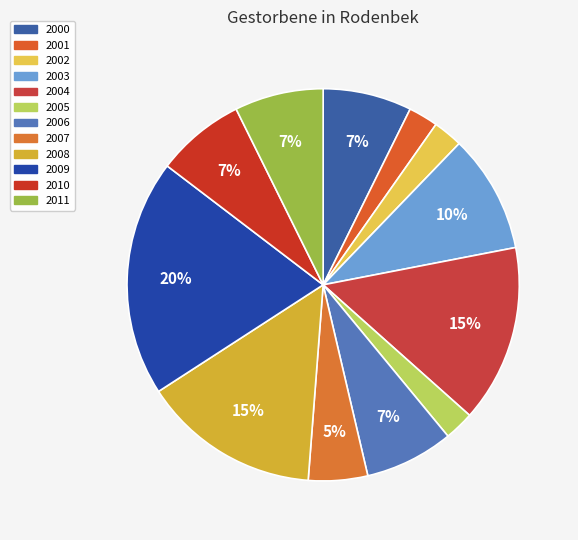

How many slices are in this pie chart?

12